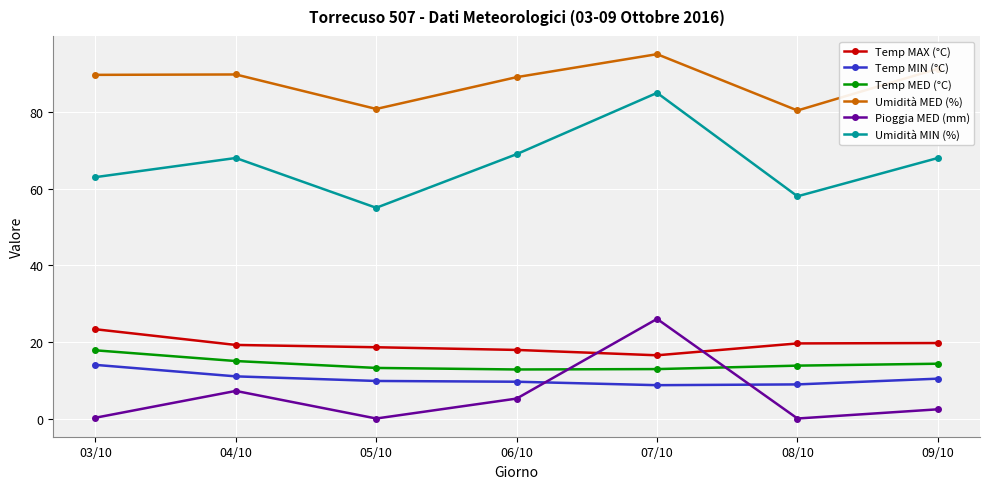

What is the label of the 4th point from the left?

06/10